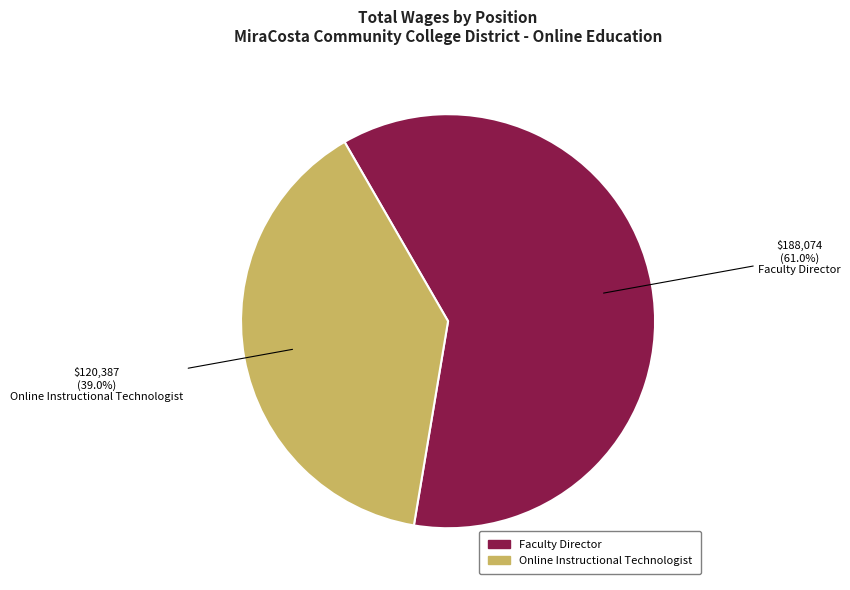

The Online Instructional Technologist slice represents 47% of the pie. True or false?

False